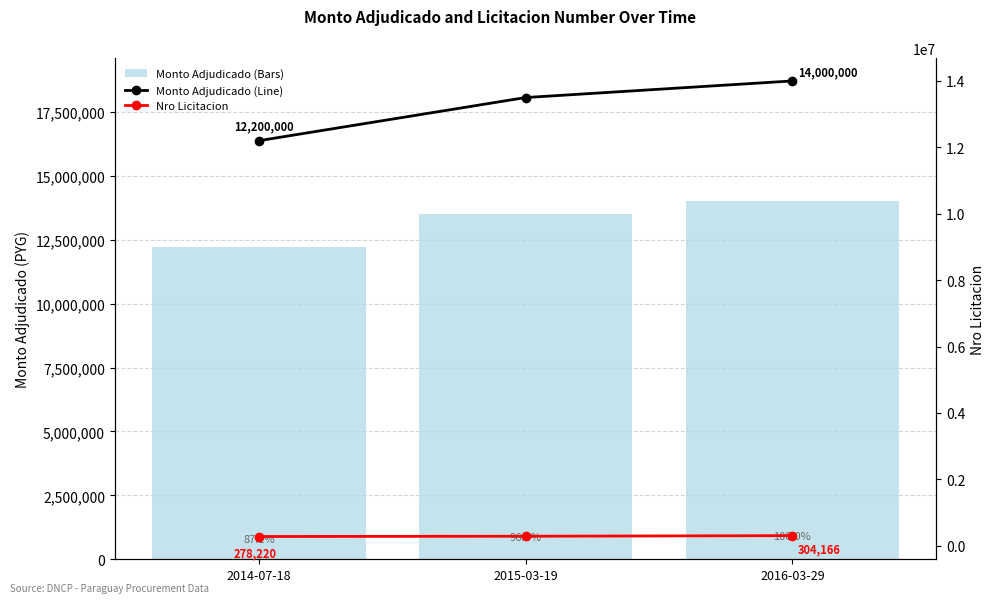

What is the total value across all series at 2014-07-18?

24678220